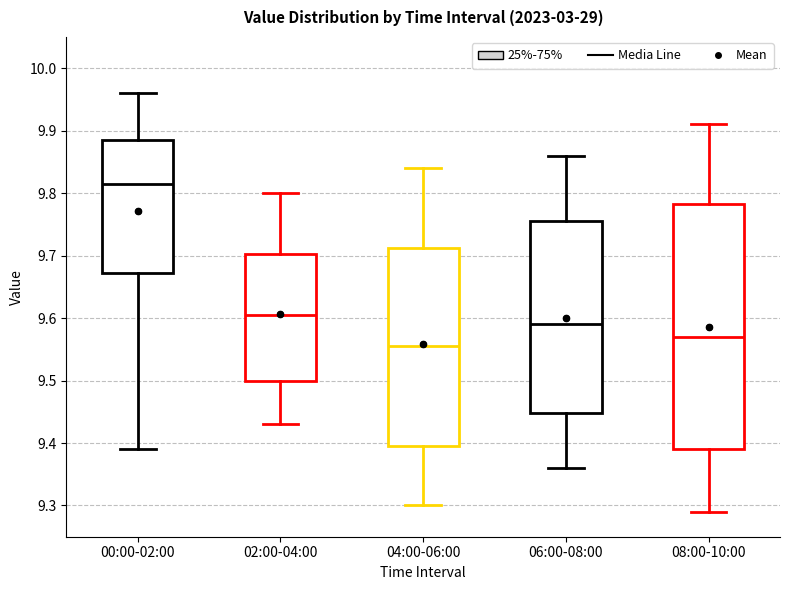

Reading left to right, transcribe this box plot: for each box, give where its median line is, the range the box spans, and where its two whiskers end, as read against the y-axis. The values are not printed on the chart, so give them approximately, as read against the axis.

00:00-02:00: median 9.82, box 9.67 to 9.89, whiskers 9.39 to 9.96
02:00-04:00: median 9.61, box 9.50 to 9.70, whiskers 9.43 to 9.80
04:00-06:00: median 9.56, box 9.40 to 9.71, whiskers 9.30 to 9.84
06:00-08:00: median 9.59, box 9.45 to 9.76, whiskers 9.36 to 9.86
08:00-10:00: median 9.57, box 9.39 to 9.78, whiskers 9.29 to 9.91